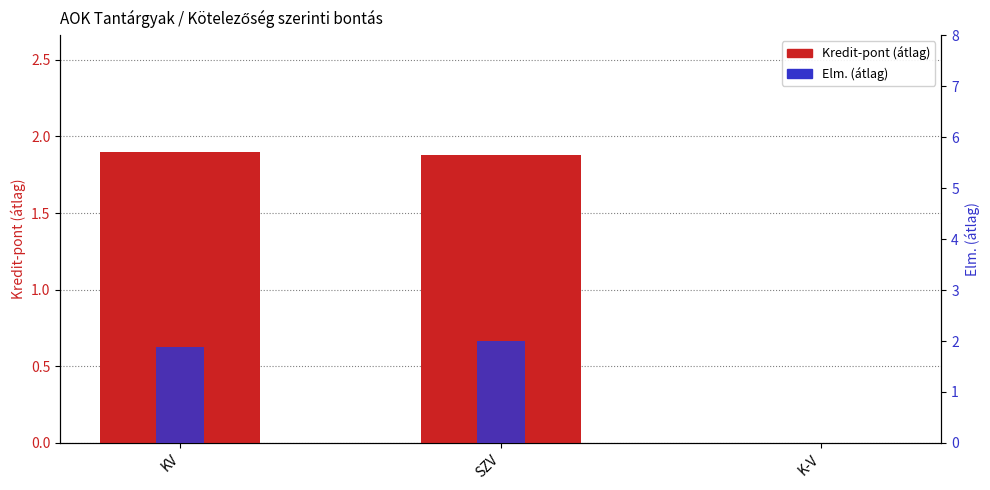

True or false: Elm. (átlag) has a value of 2.5 at KV.

False